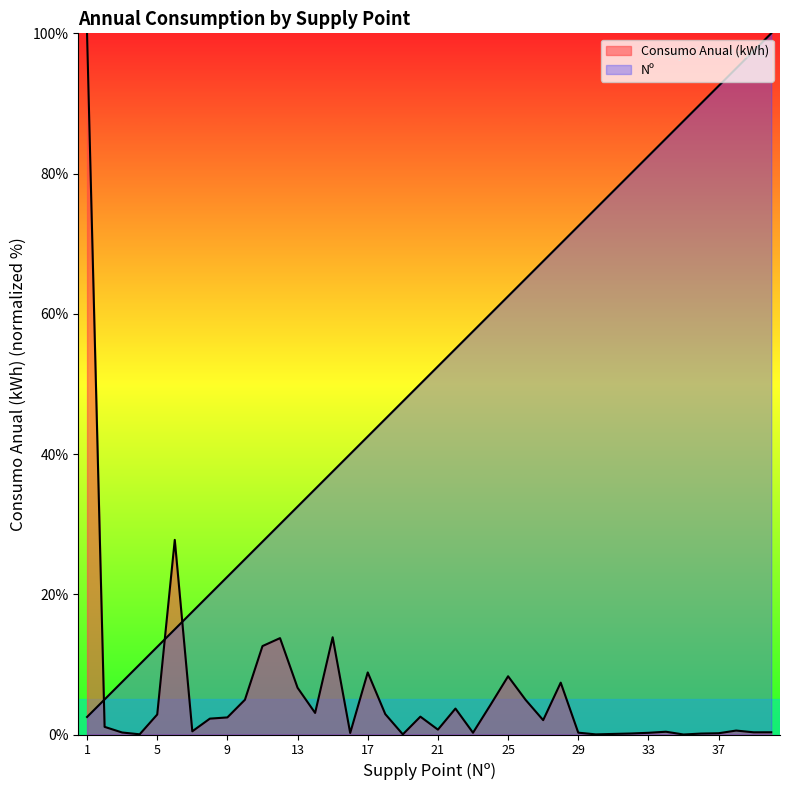

Rank the series by their maximum value, from highest to lowest.

Consumo Anual (kWh), Nº